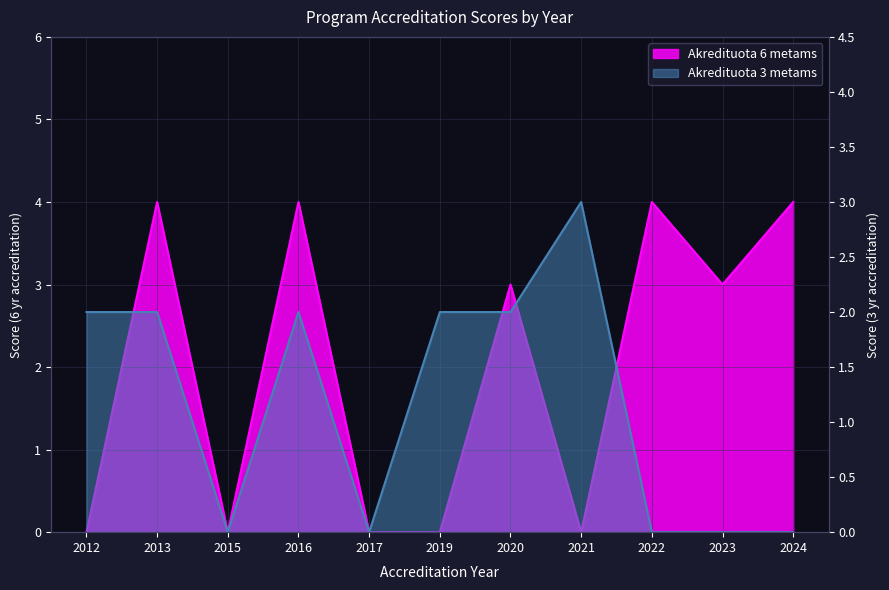

The value of Akredituota 3 metams at 2012 is 3. True or false?

False